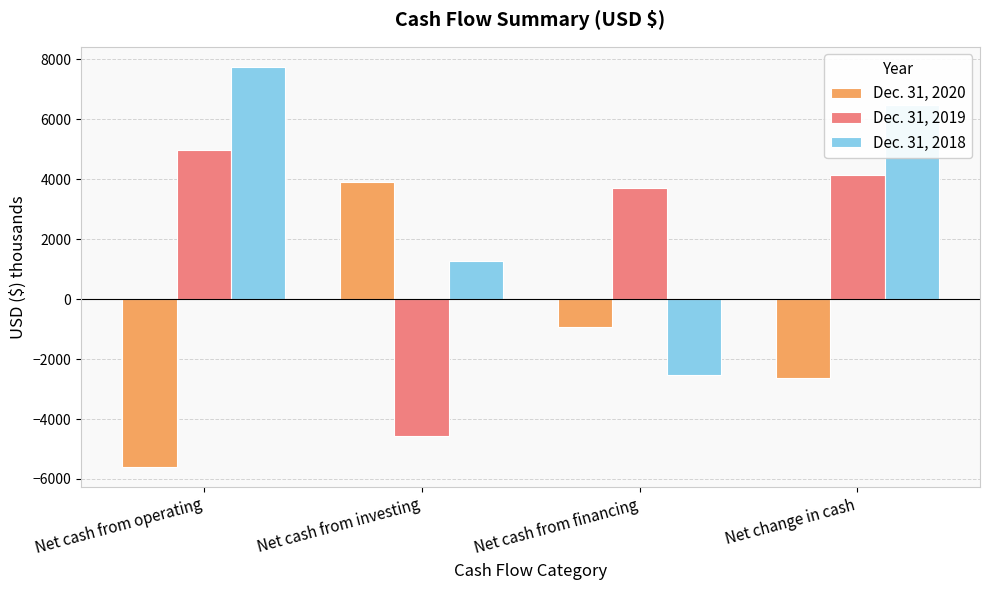

Which category has the highest value in the Dec. 31, 2020 series?

Net cash from investing